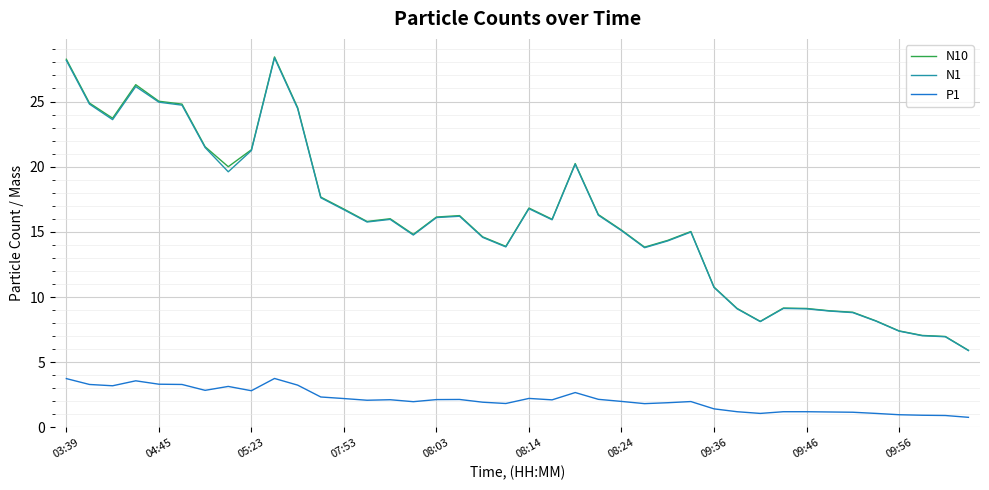

What is the maximum value shown in the chart?

28.4